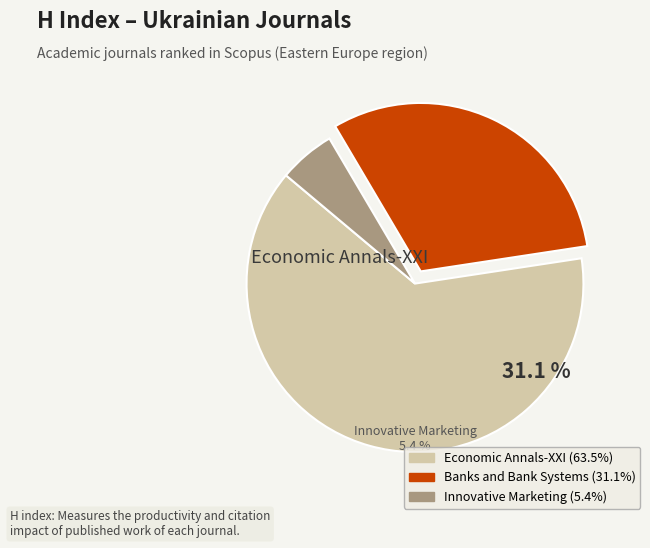

Rank the categories by value from highest to lowest.

Economic Annals-XXI, Banks and Bank Systems, Innovative Marketing